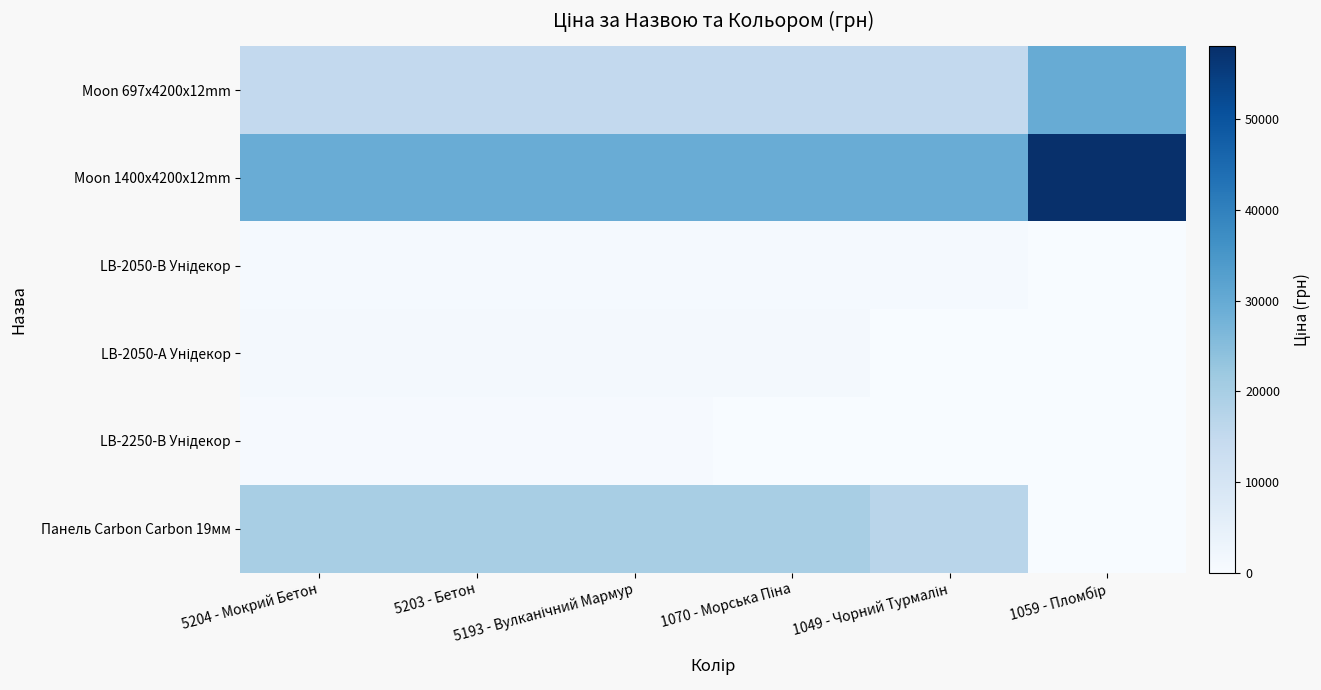

At how many categories does at least one series exceed 1835?

6